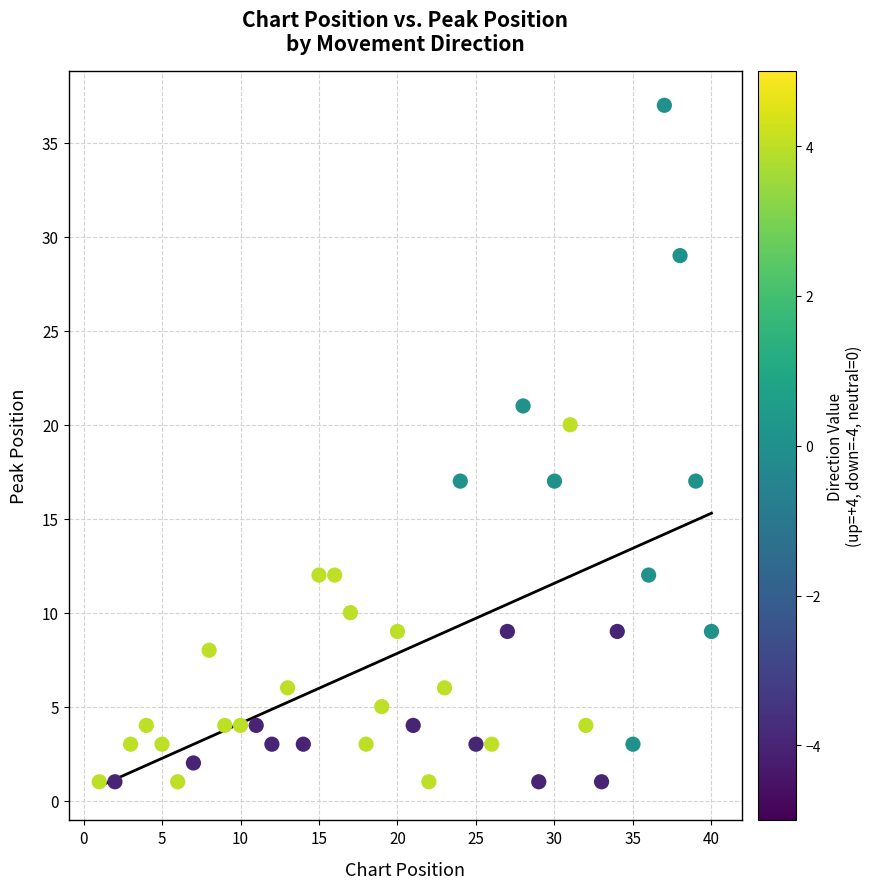

What is the range of X values (max minus min)?

39